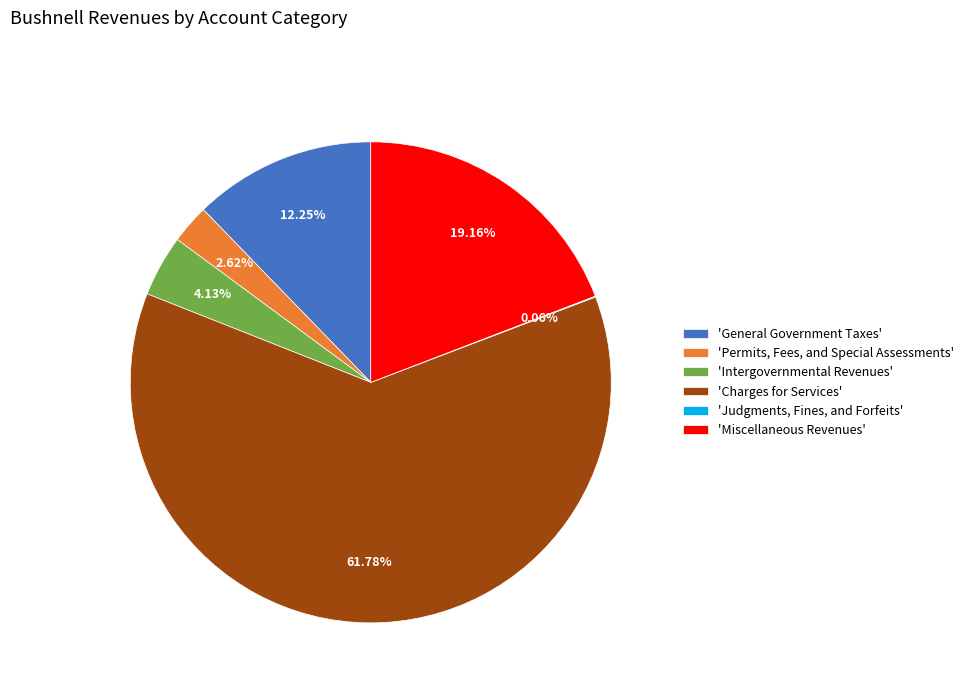

Approximately how many times larger is the value at 'Miscellaneous Revenues' compared to 'Permits, Fees, and Special Assessments'?

7.3